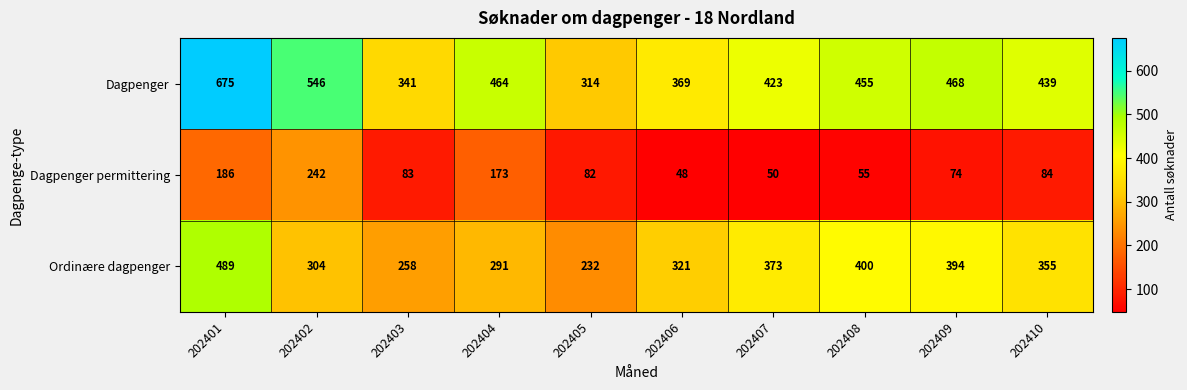

What is the smallest value displayed?

48